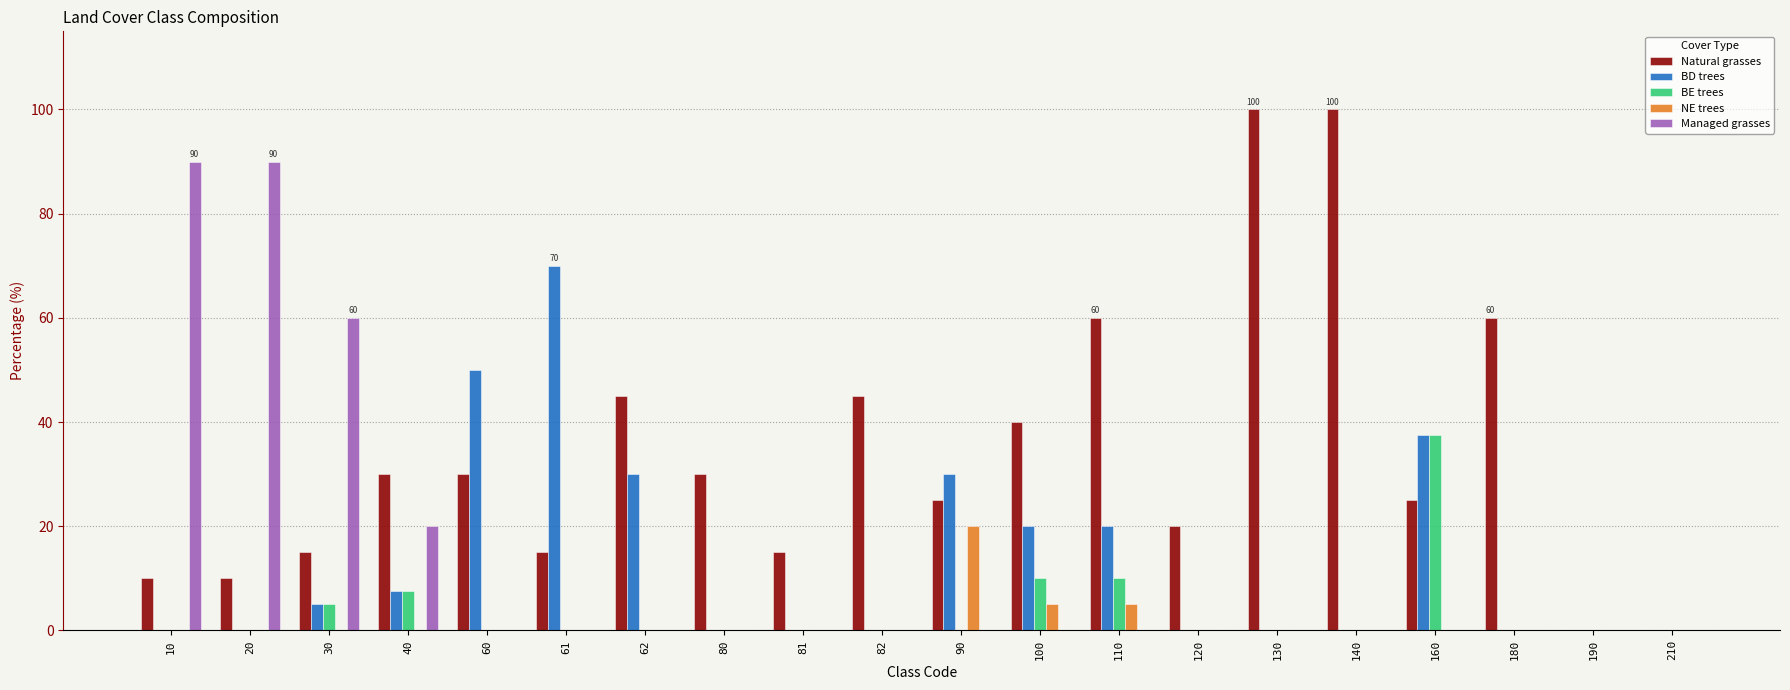

Reading left to right, extract all data points from this chart.

Natural grasses: 10.0	10.0	15.0	30.0	30.0	15.0	45.0	30.0	15.0	45.0	25.0	40.0	60.0	20.0	100.0	100.0	25.0	60.0	0.0	0.0
BD trees: 0.0	0.0	5.0	7.5	50.0	70.0	30.0	0.0	0.0	0.0	30.0	20.0	20.0	0.0	0.0	0.0	37.5	0.0	0.0	0.0
BE trees: 0.0	0.0	5.0	7.5	0.0	0.0	0.0	0.0	0.0	0.0	0.0	10.0	10.0	0.0	0.0	0.0	37.5	0.0	0.0	0.0
NE trees: 0.0	0.0	0.0	0.0	0.0	0.0	0.0	0.0	0.0	0.0	20.0	5.0	5.0	0.0	0.0	0.0	0.0	0.0	0.0	0.0
Managed grasses: 90.0	90.0	60.0	20.0	0.0	0.0	0.0	0.0	0.0	0.0	0.0	0.0	0.0	0.0	0.0	0.0	0.0	0.0	0.0	0.0